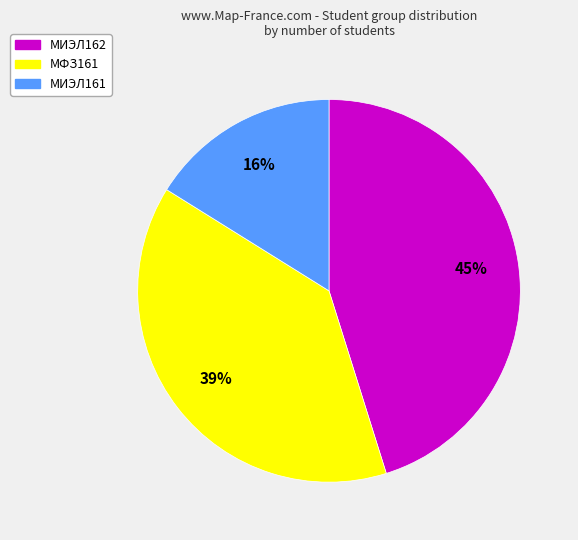

Which has a higher value, МФЗ161 or МИЭЛ161?

МФЗ161